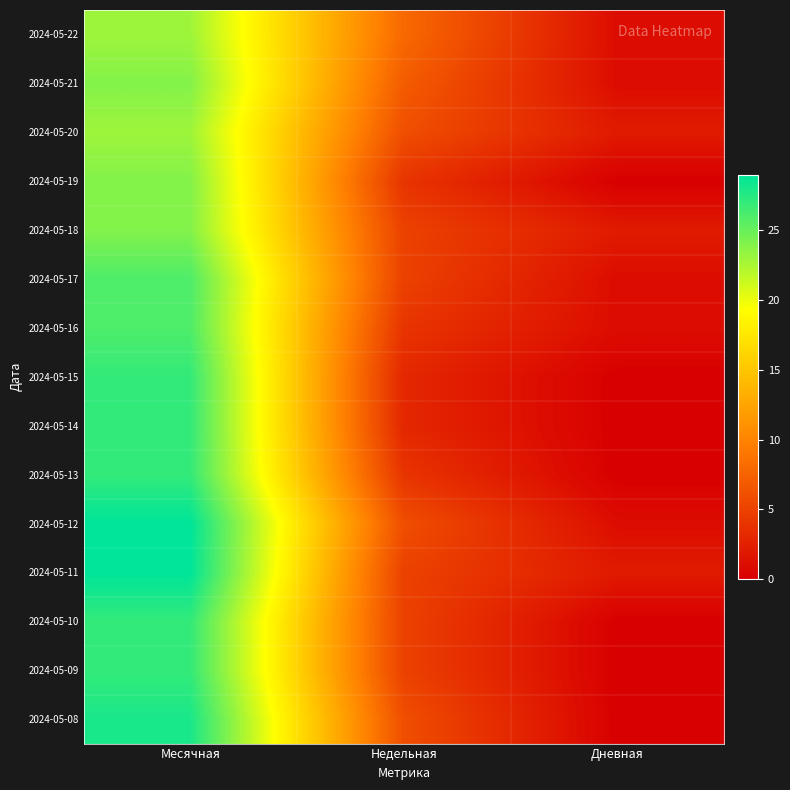

At which category is the sum across all series the highest?

Месячная